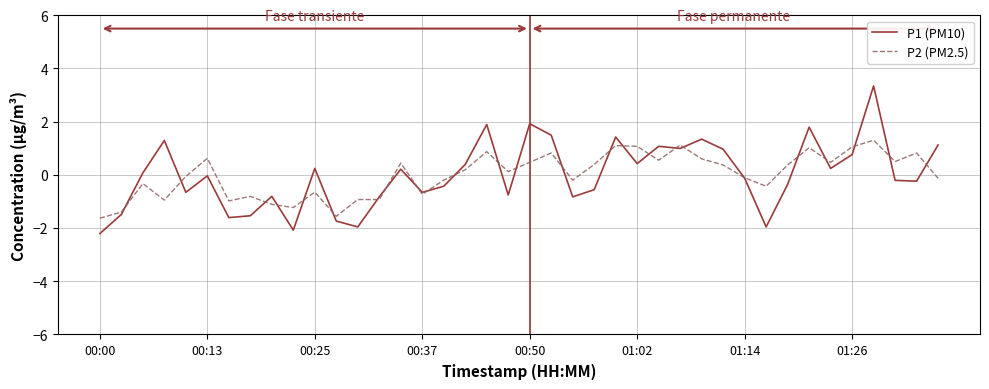

Which series has the widest spread of values?

P1 (PM10)